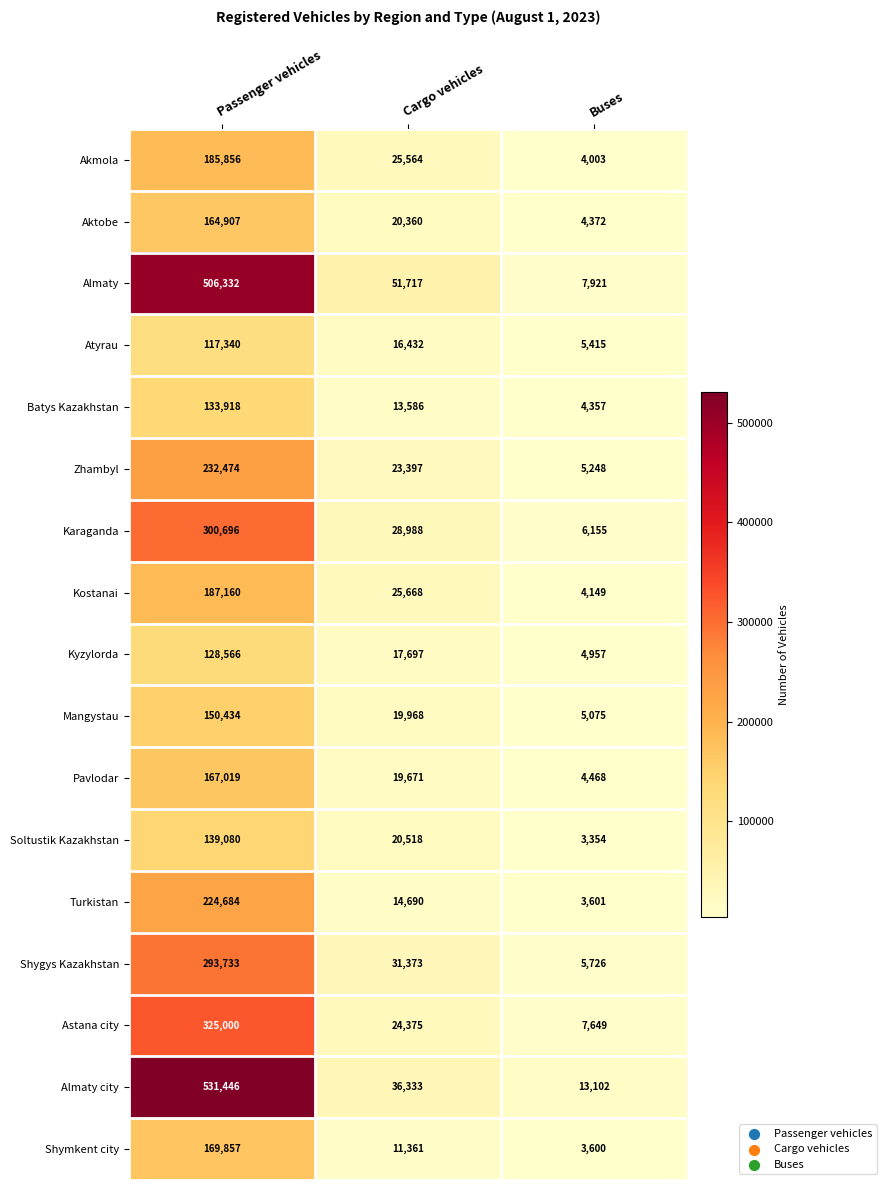

At how many categories does at least one series exceed 488033?

1